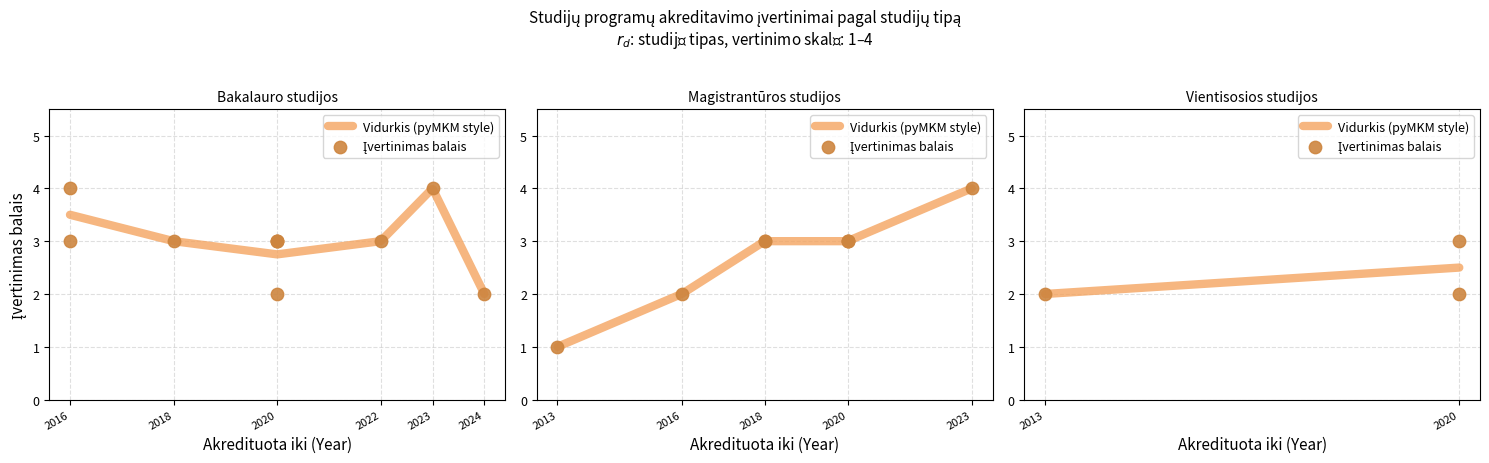

Between 2016-06-30 and 2018-08-31, which is larger?

2018-08-31